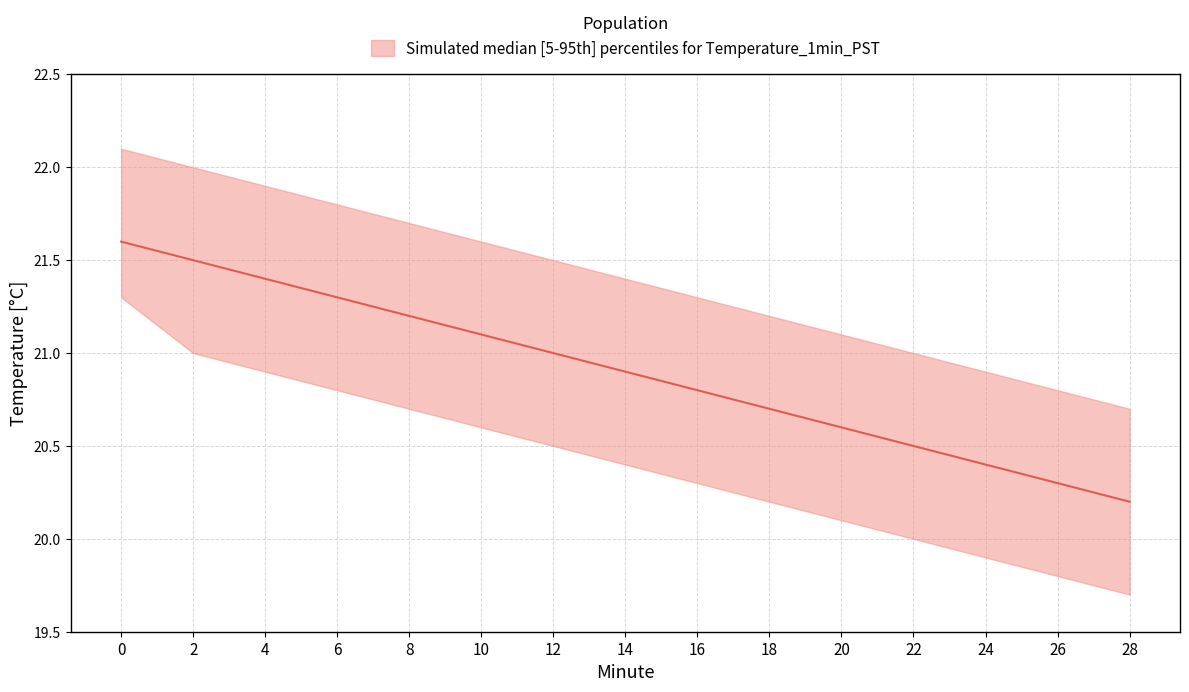

What is the difference between the second highest and second lowest values in the lower series?

1.2